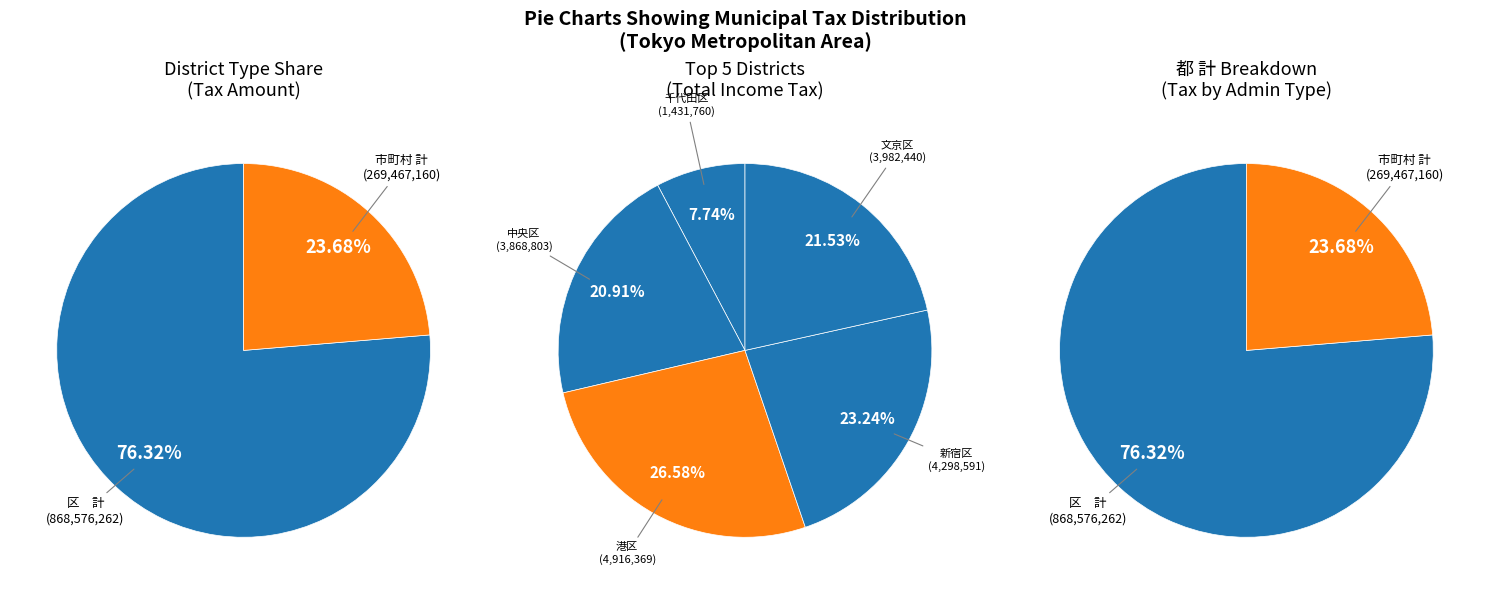

Which slice is the largest?

区　計